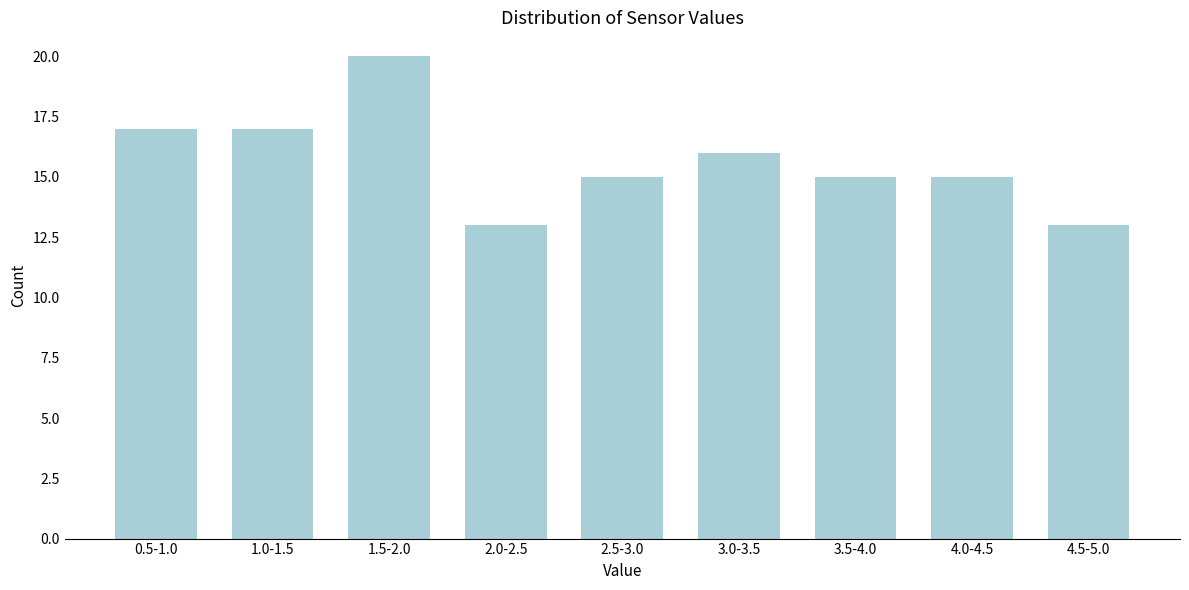

Reading left to right, transcribe all the data shown in this chart.

17	17	20	13	15	16	15	15	13